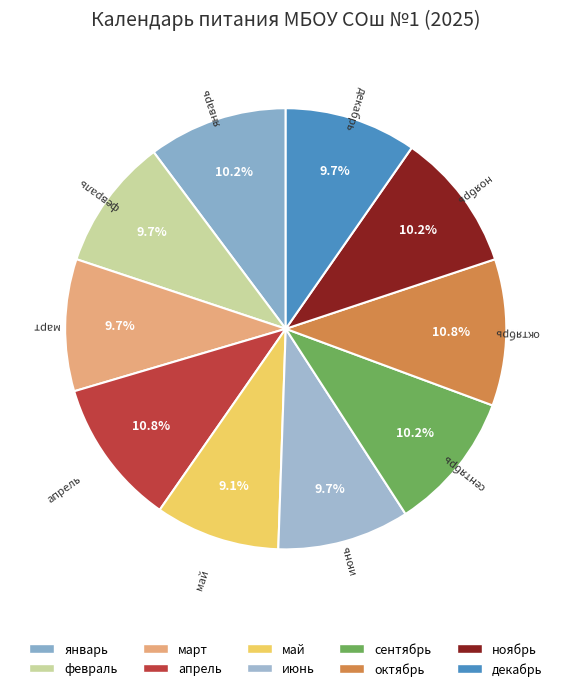

To the nearest percent, what is the difference between the largest and smallest slice percentages?

2%